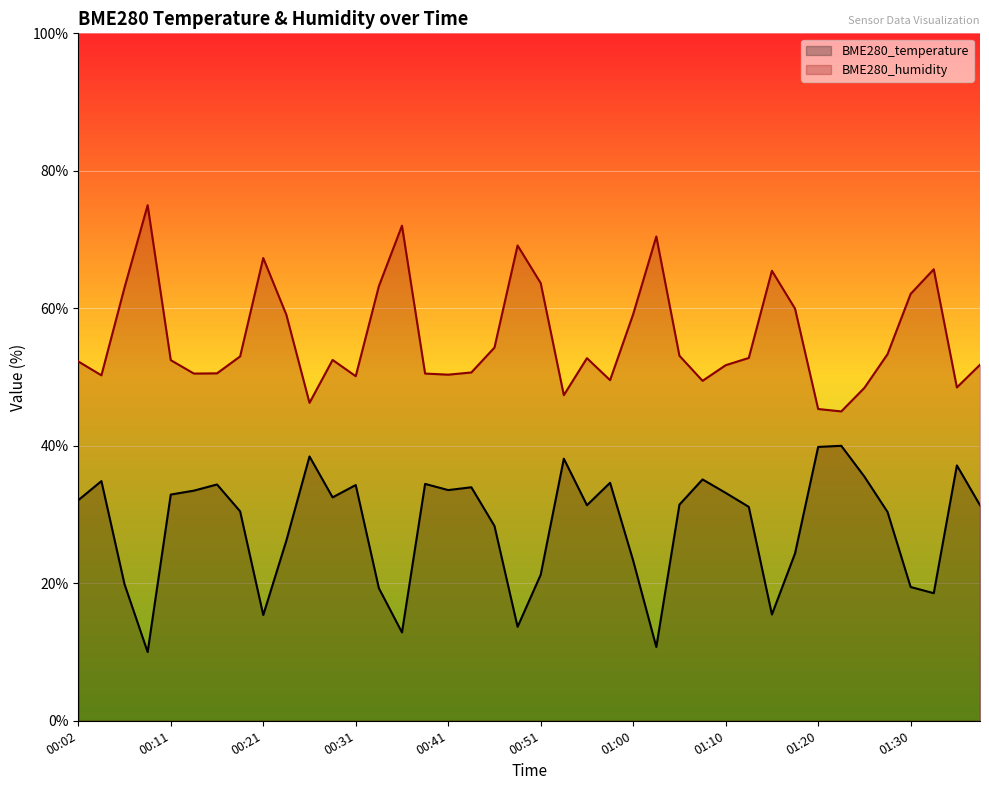

Rank the series by their maximum value, from highest to lowest.

BME280_humidity, BME280_temperature